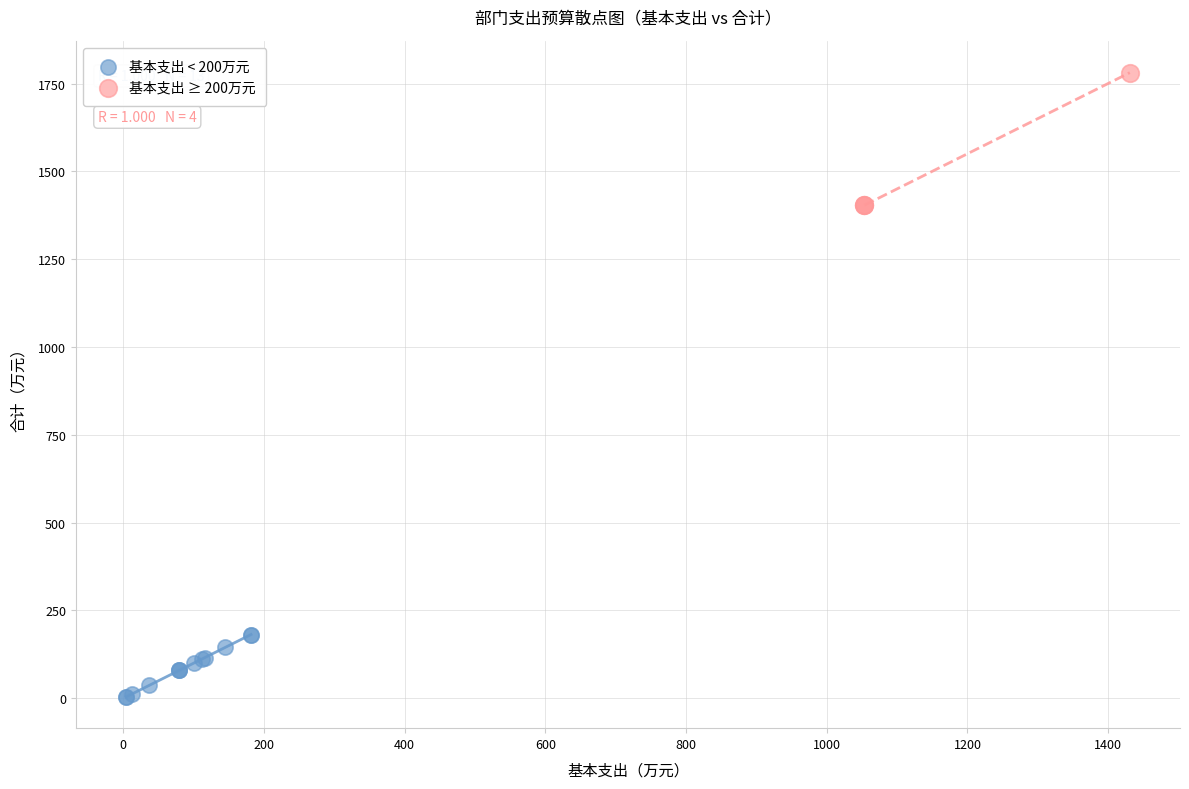

Which series contains the highest Y value?

基本支出 ≥ 200万元